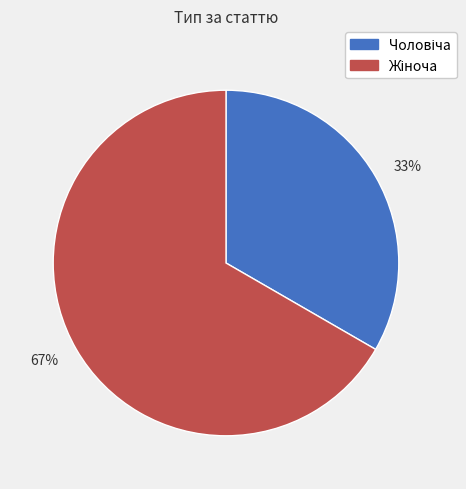

Between 33% and 67%, which is larger?

67%